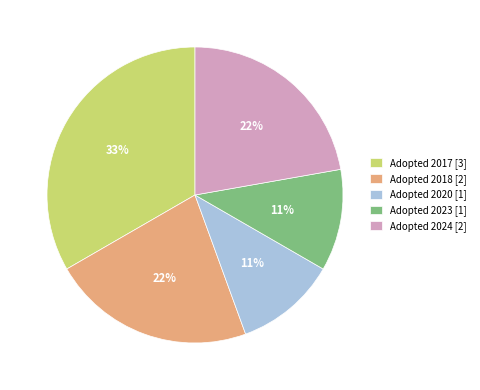

Combined, do Adopted 2020 [1] and Adopted 2023 [1] account for over 50%?

No